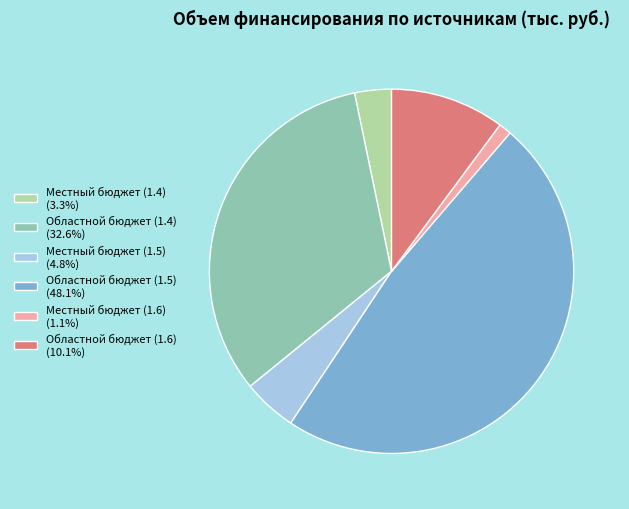

Is the sum of Областной бюджет (1.6) and Местный бюджет (1.5) greater than half?

No